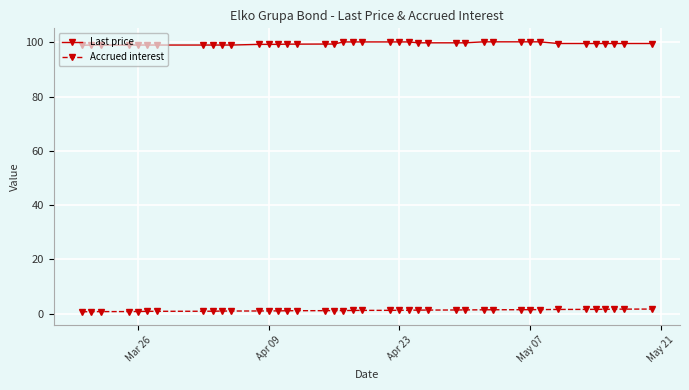

Which series has the widest spread of values?

Last price